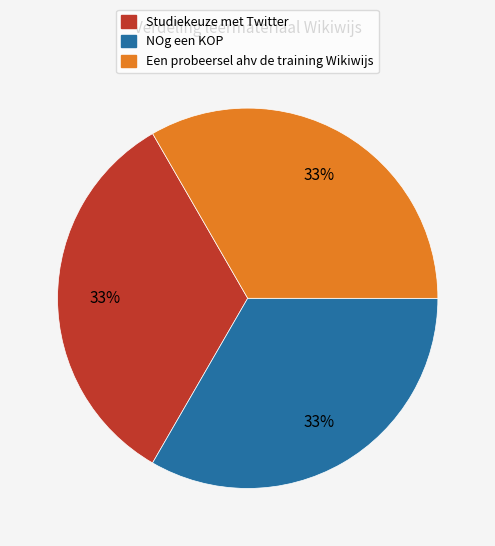

Count the number of slices in the pie.

3